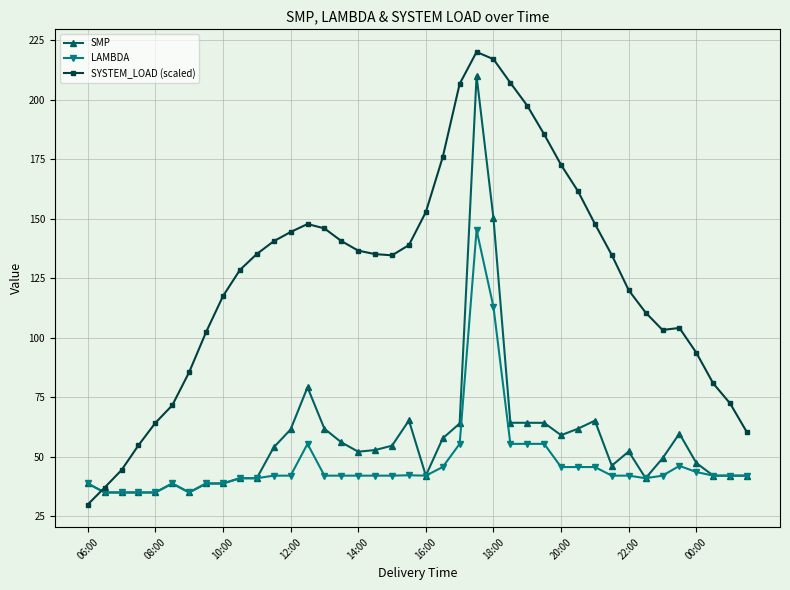

List the series in order of their peak value, lowest first.

LAMBDA, SMP, SYSTEM_LOAD (scaled)